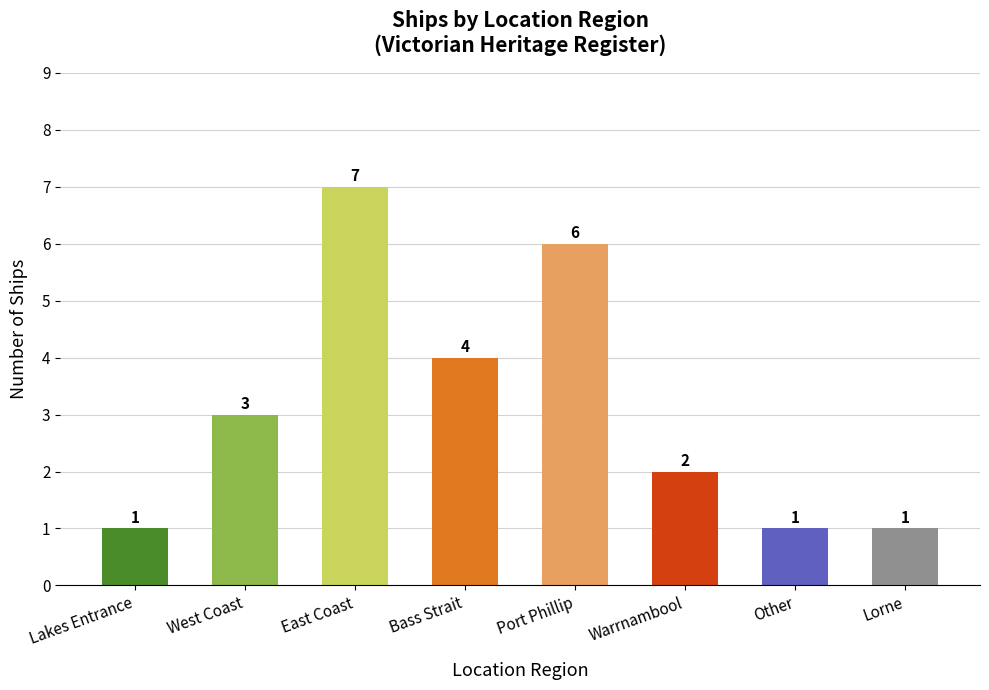

What position from the left is Lakes Entrance?

1